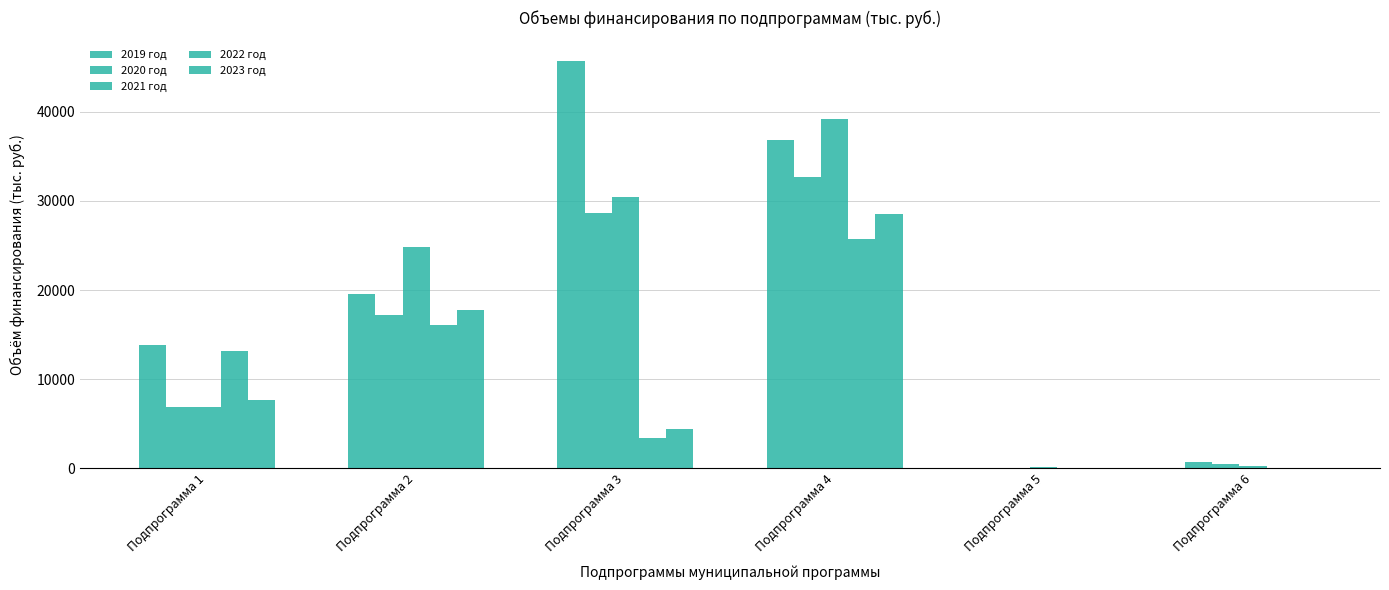

The value of 2022 год at Подпрограмма 5 is -11135.1. True or false?

False